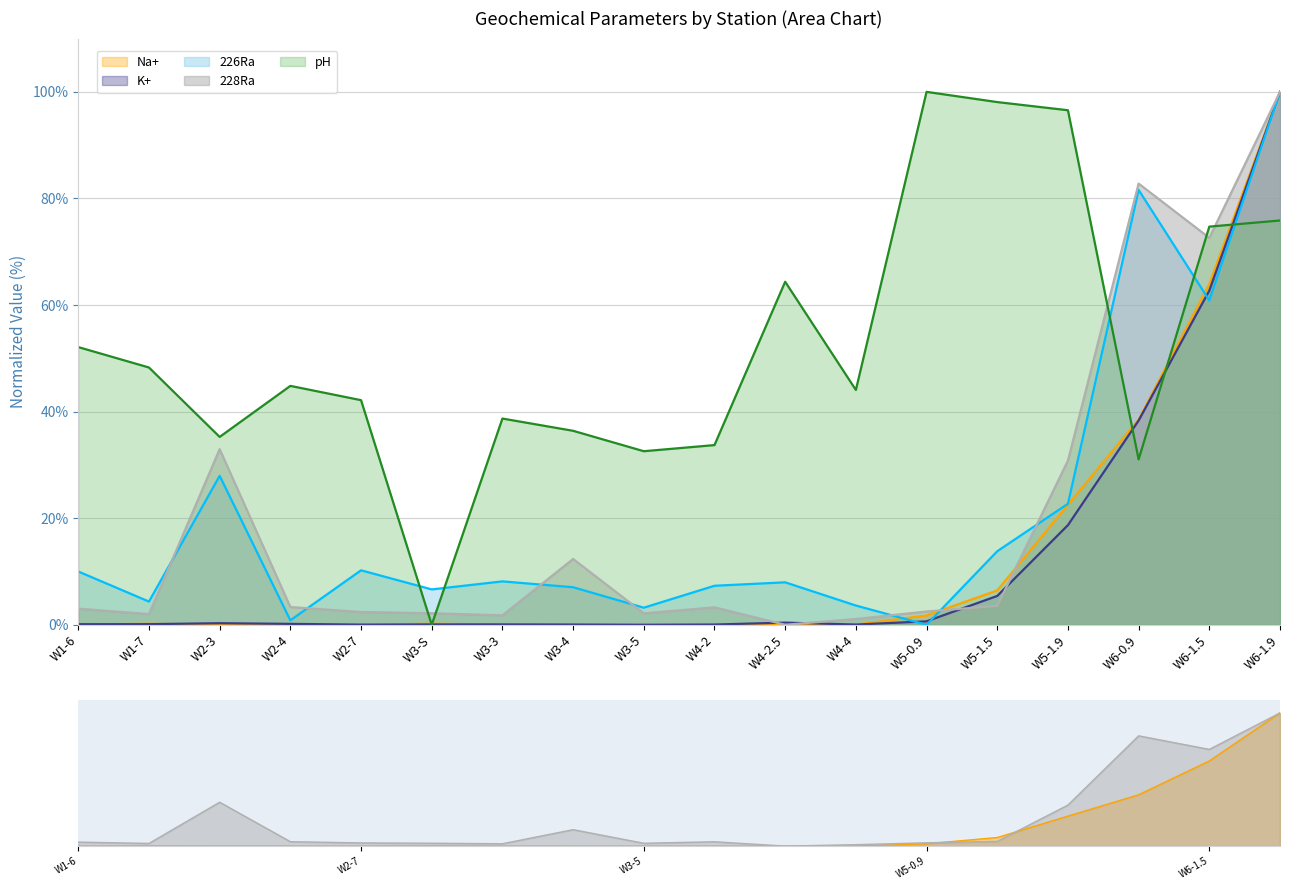

True or false: K+ and 228Ra intersect in this chart.

True